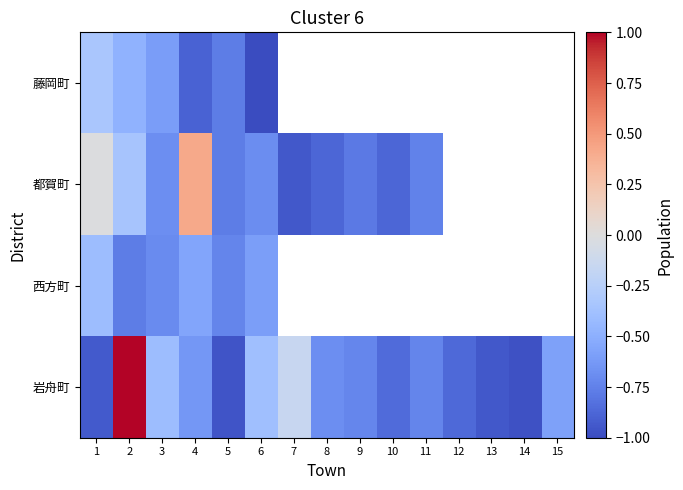

List the labels in order of 岩舟町 value, smallest first.

14, 5, 13, 1, 12, 10, 11, 9, 8, 4, 15, 3, 6, 7, 2